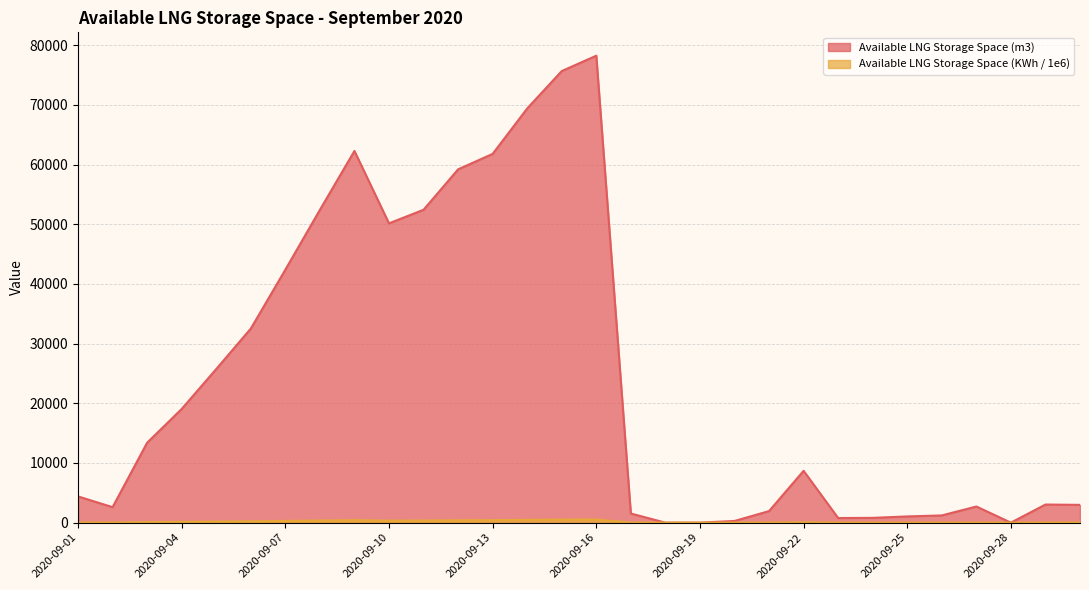

What is the difference between the second highest and minimum values in the Available LNG Storage Space (KWh / 1e6) series?

512.3